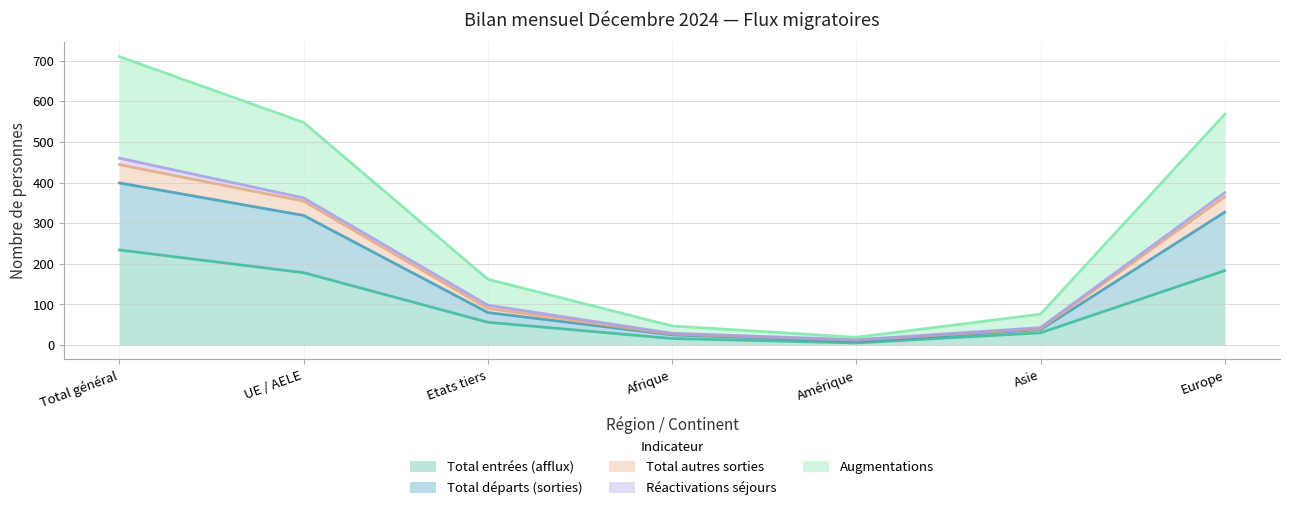

Does the chart display data point markers on the line(s)?

No